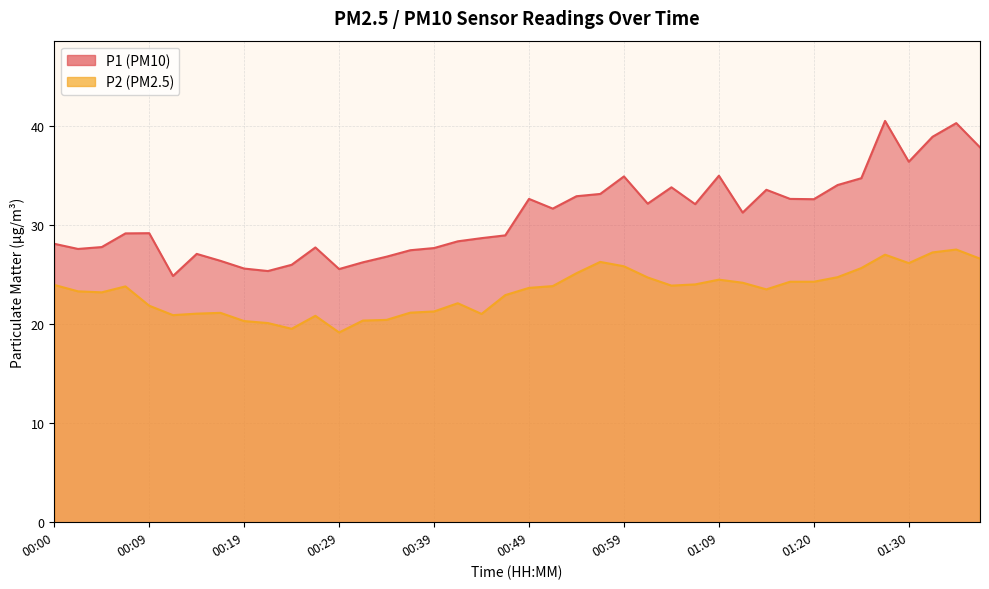

How many interior local peaks does the P2 series have?

8